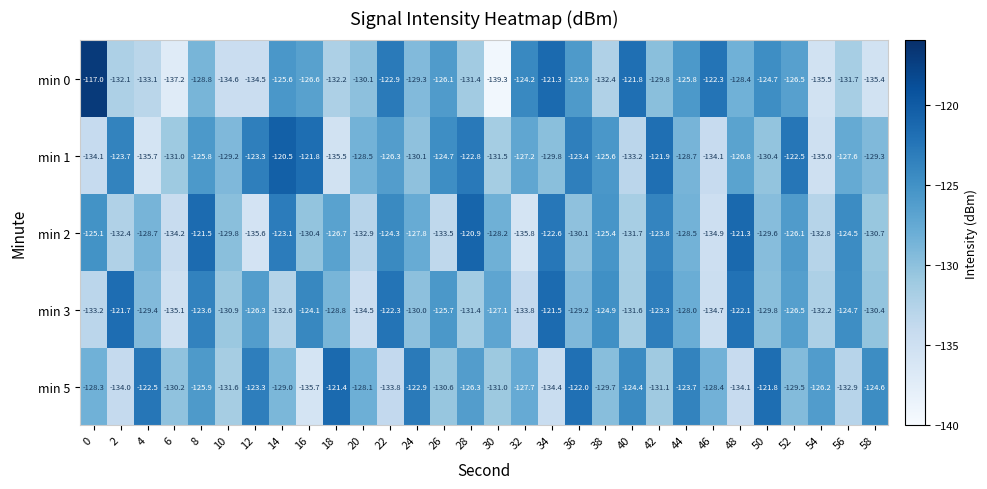

What is the difference between the maximum and minimum values in the min 3 series?

13.6